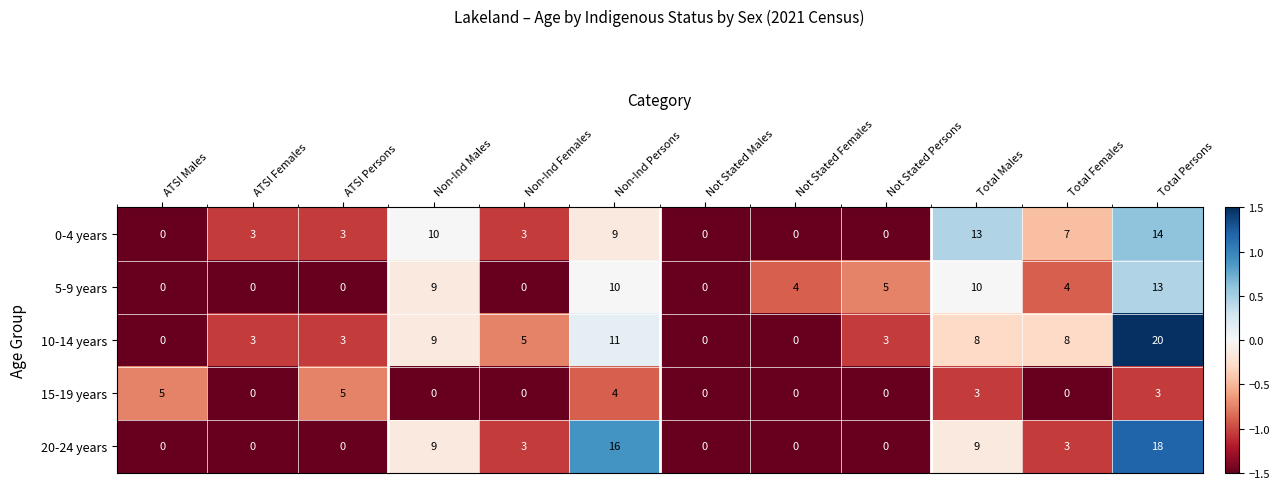

At which label does 5-9 years first exceed 4?

Non-Ind Males